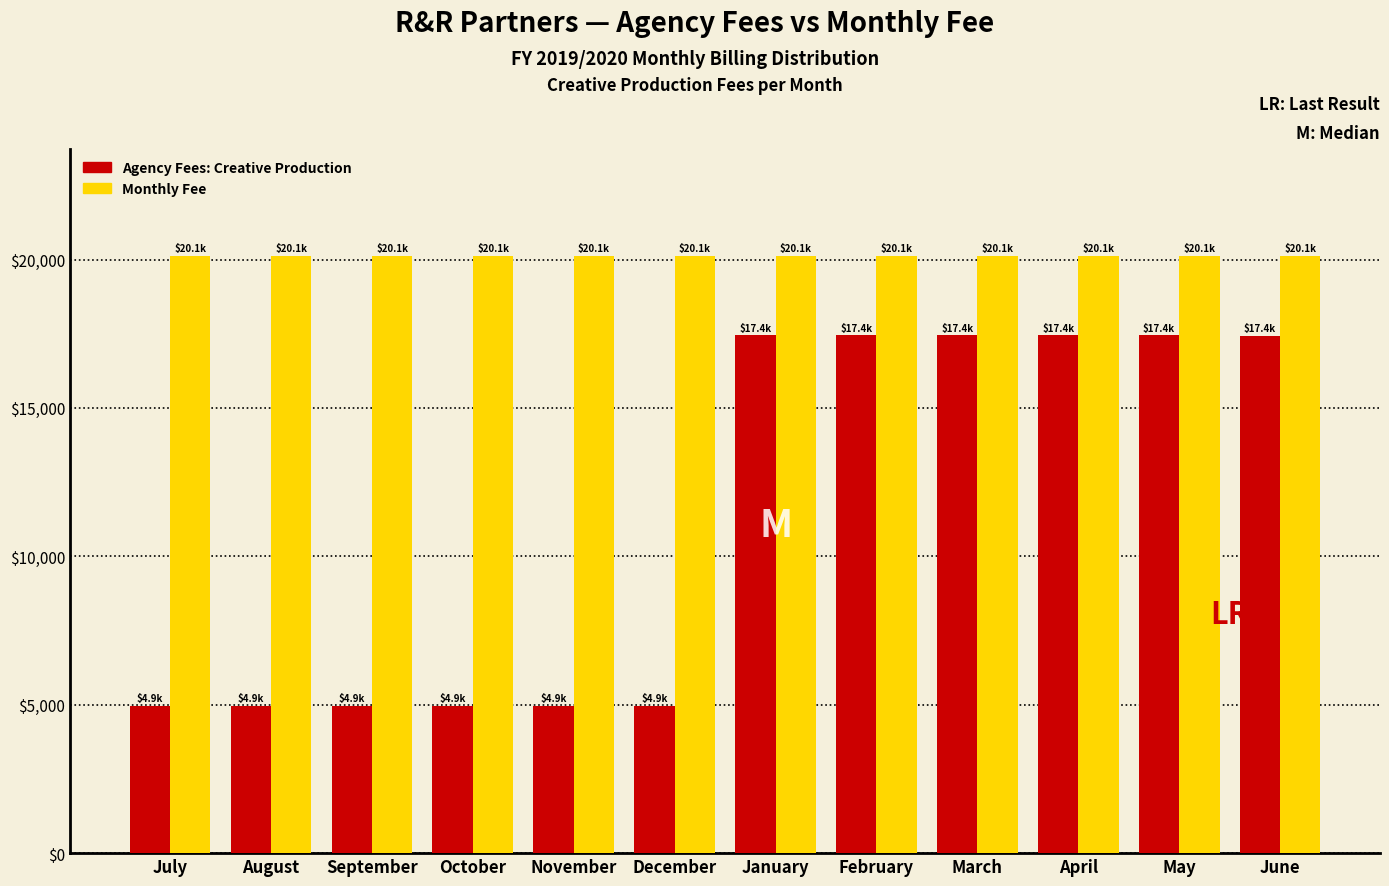

What is the difference between the Agency Fees: Creative Production values at December and January?

12497.0